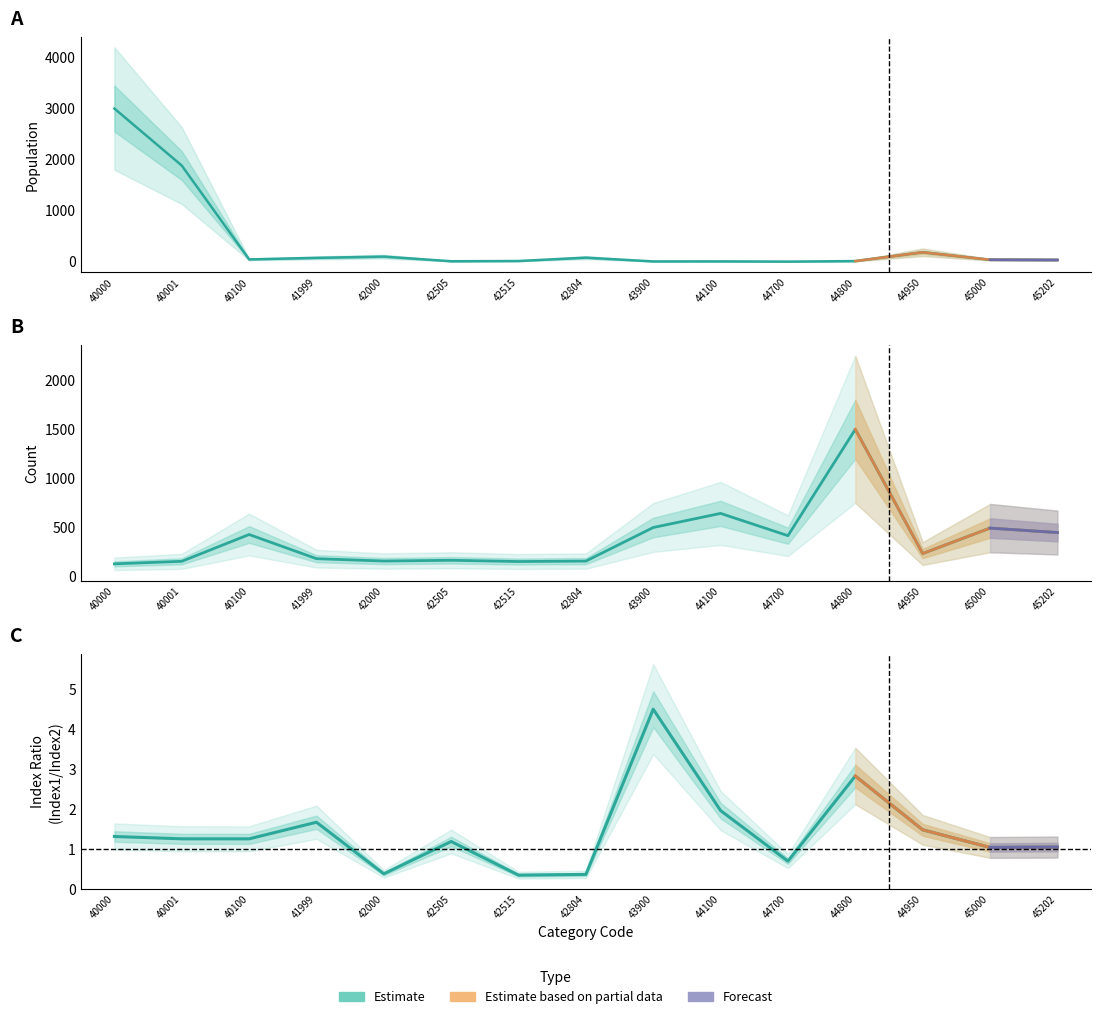

True or false: Index1 and Count intersect in this chart.

False